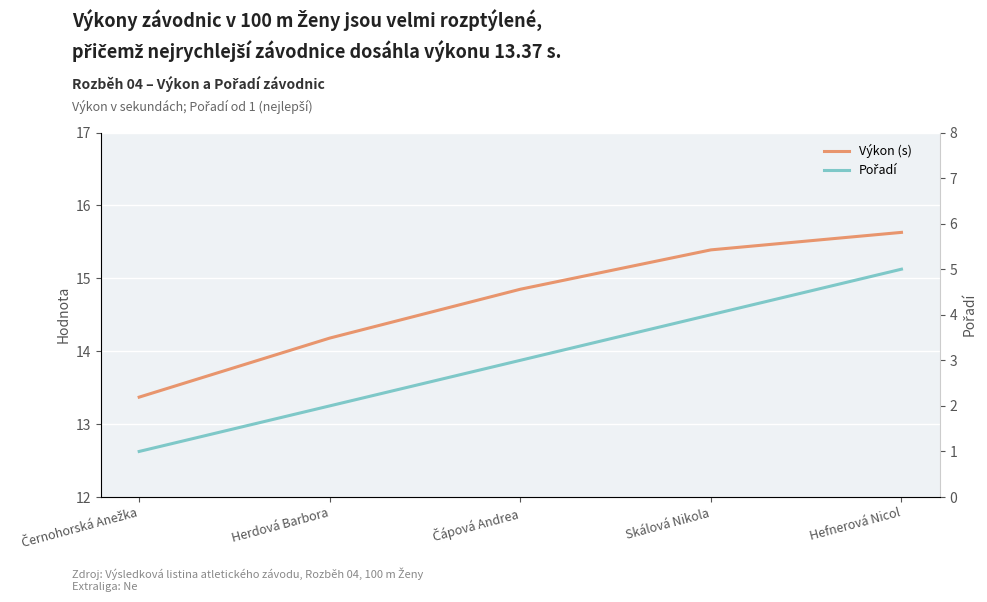

Where does the Pořadí series first go above 3?

Skálová Nikola